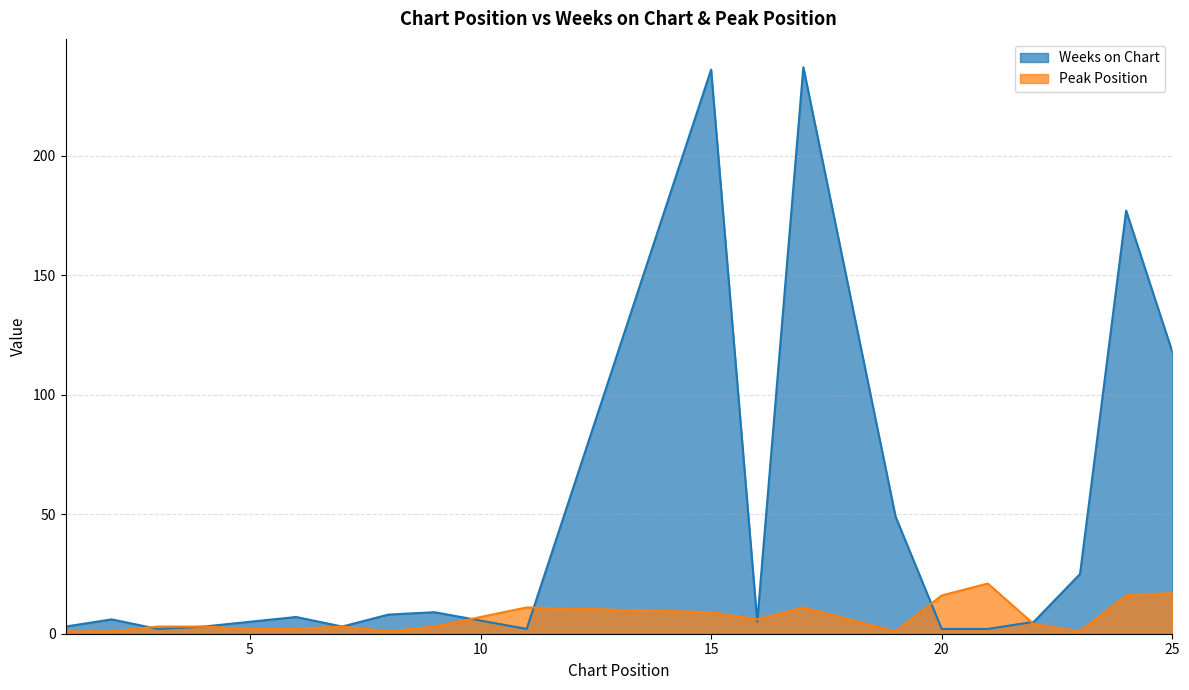

What is the sum of the Weeks on Chart values at 8 and 7?

11